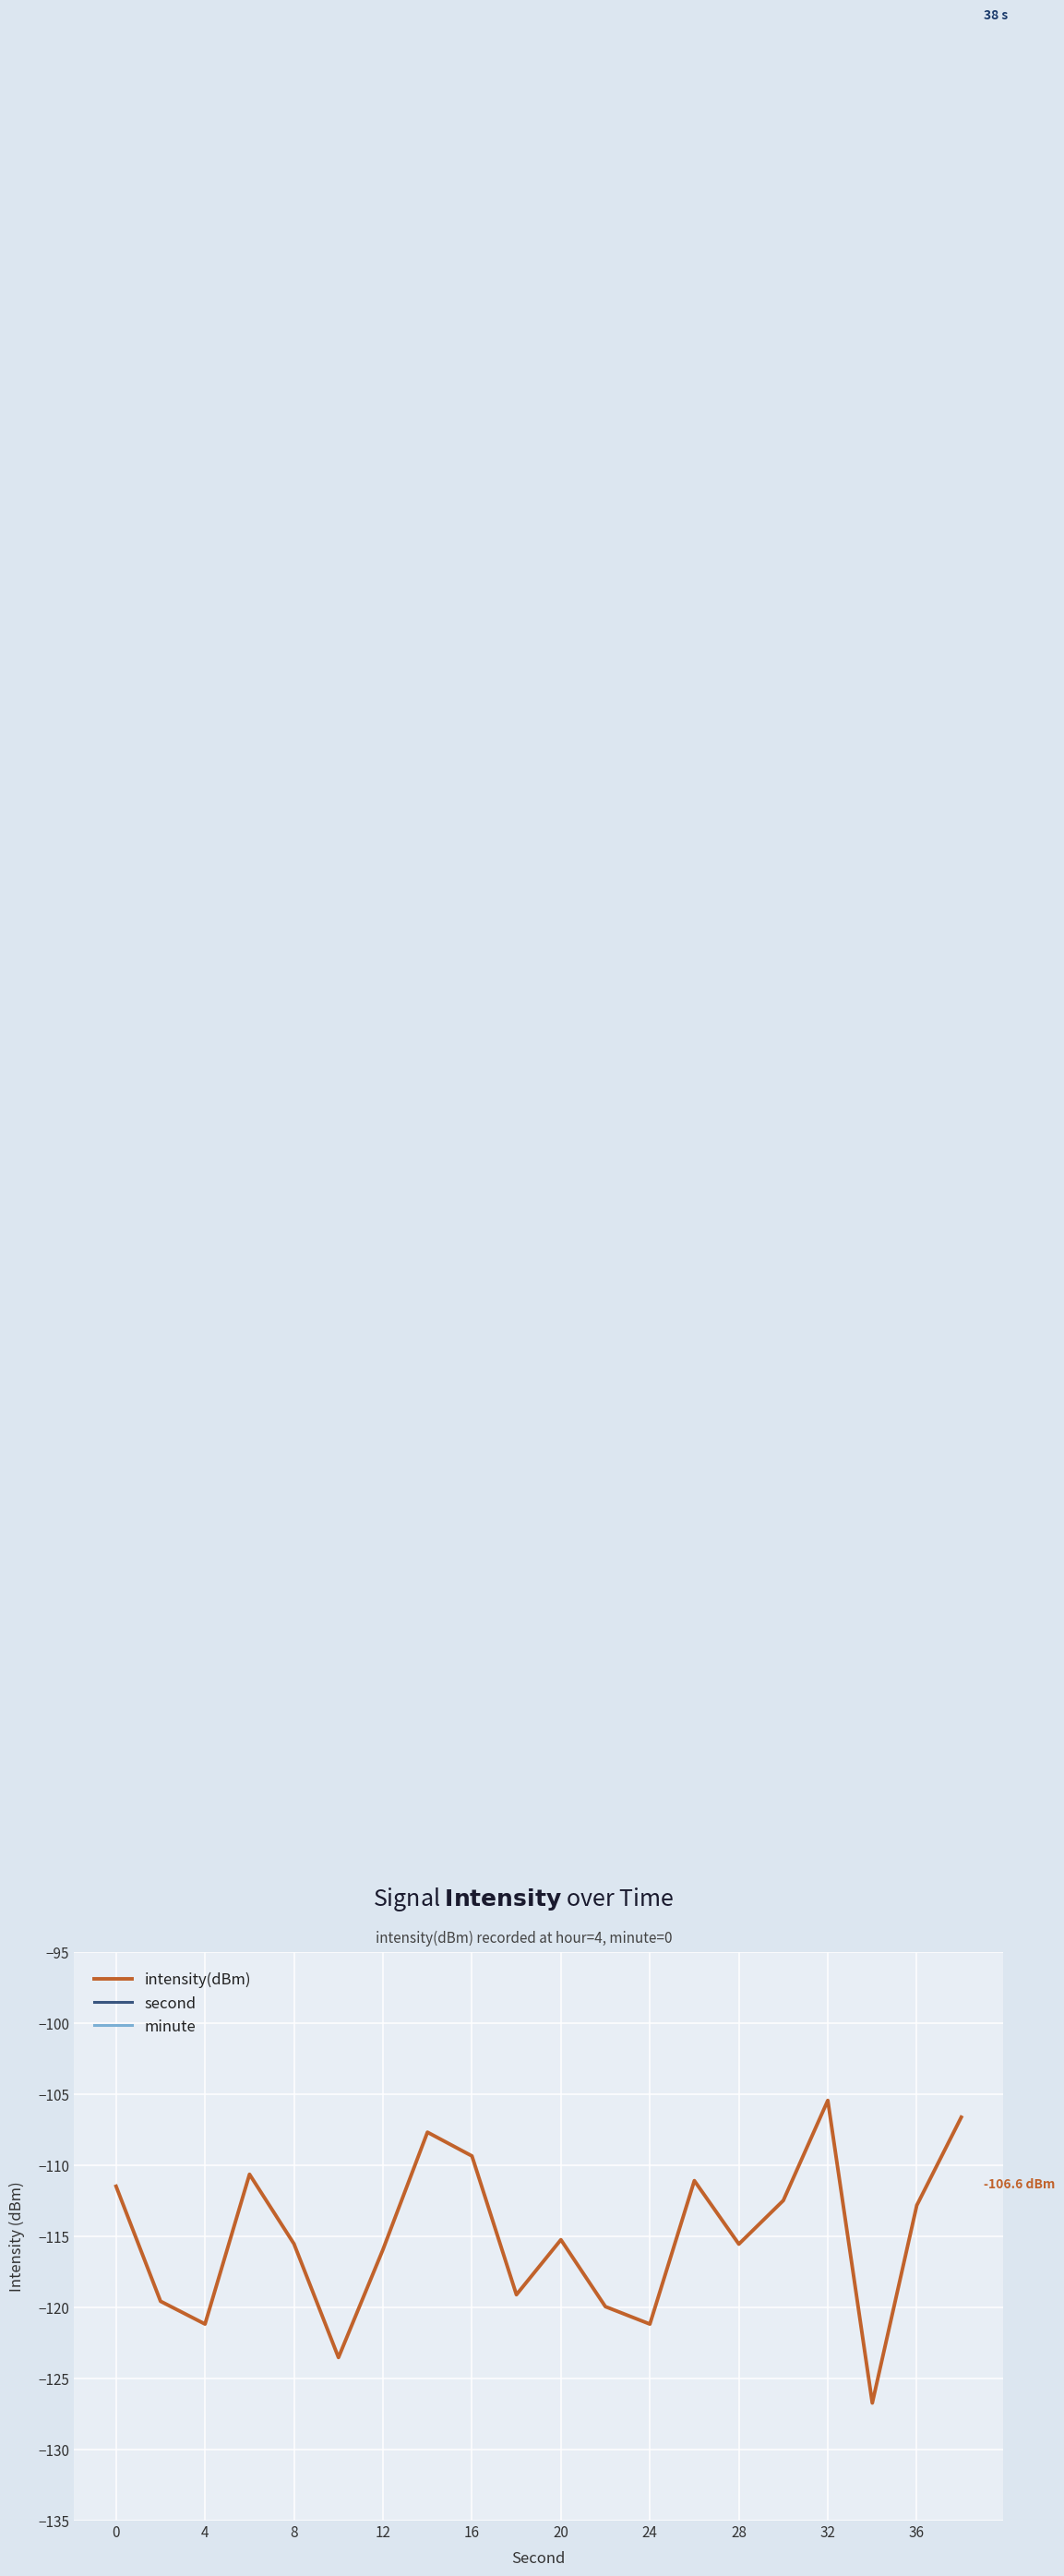

What is the smallest value displayed?

-126.7